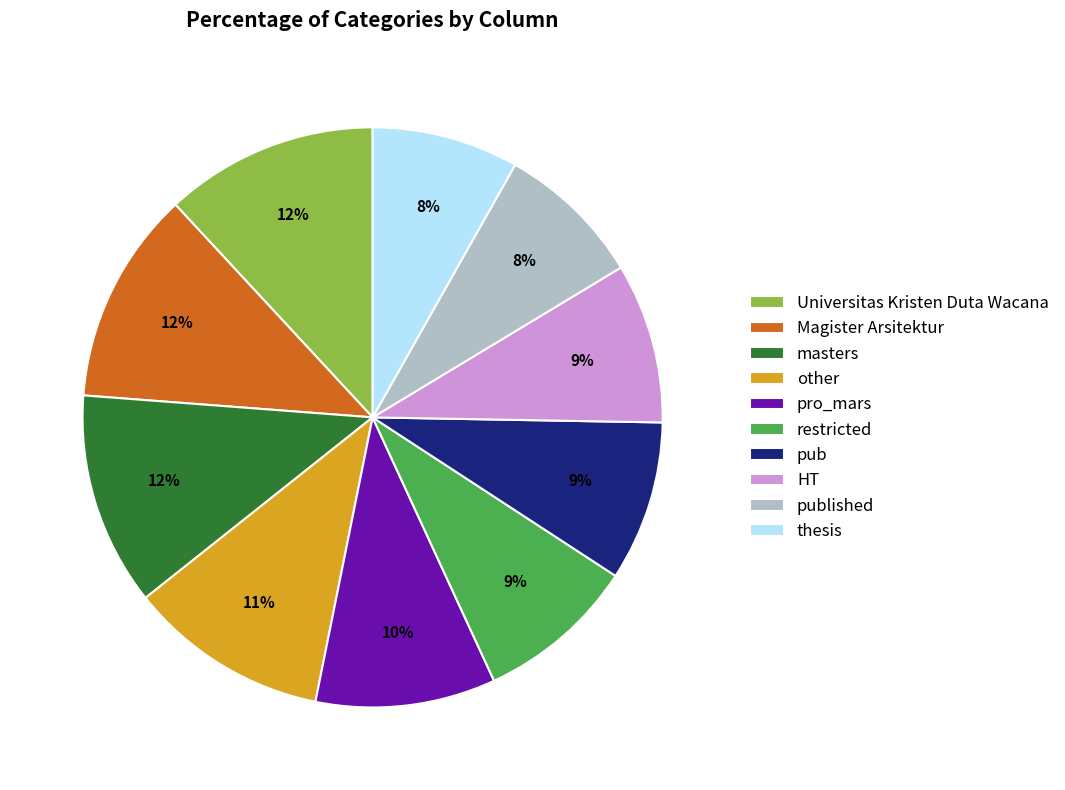

True or false: restricted accounts for 1% of the total.

False